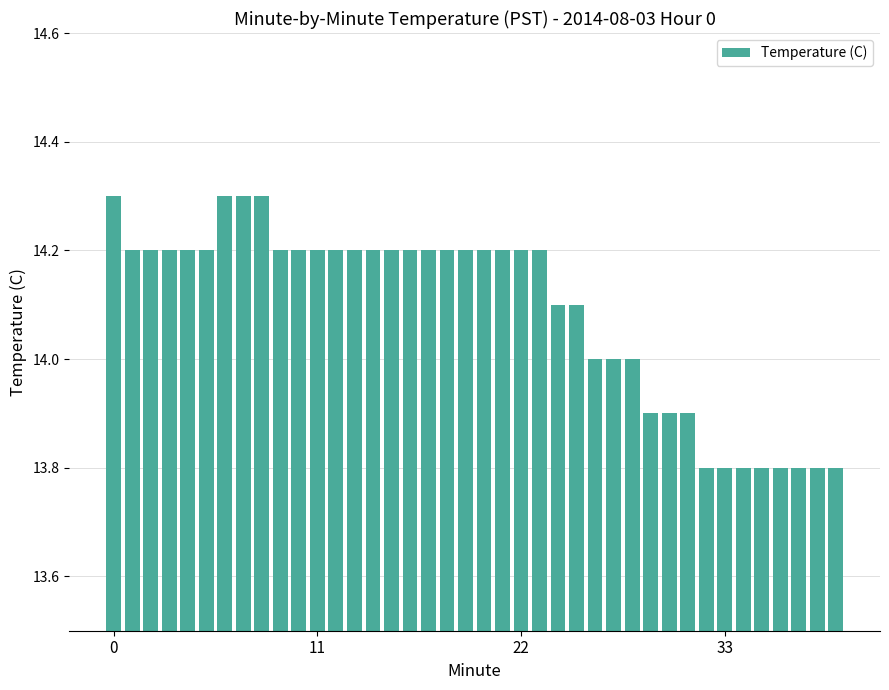

What is the value of the 19th bar from the left?

14.2